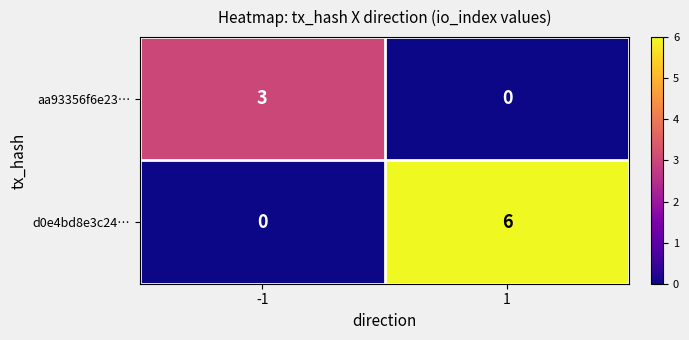

Reading left to right, list all the values displayed in this chart.

aa93356f6e23…: 3	0
d0e4bd8e3c24…: 0	6